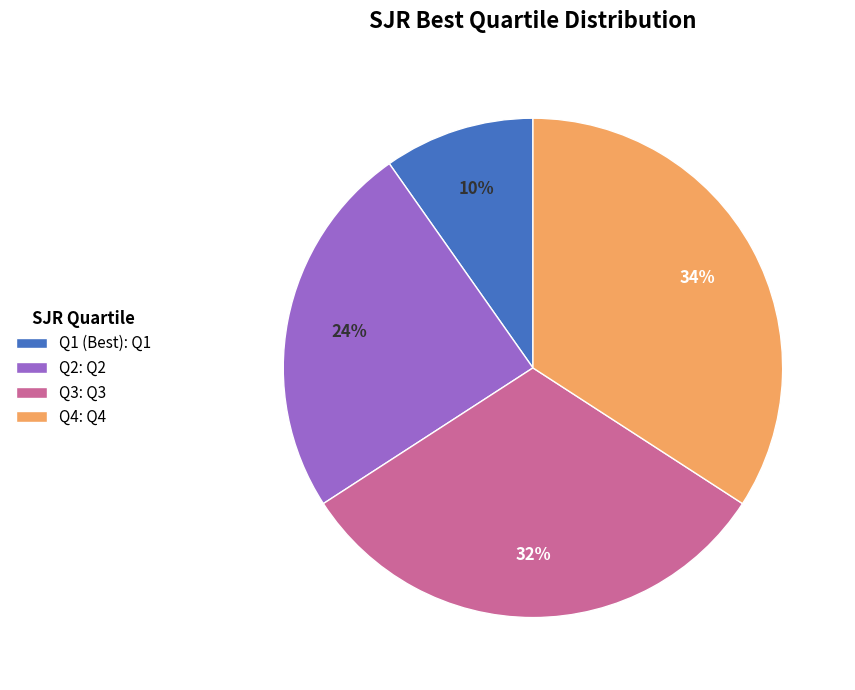

Which has a higher value, Q2 or Q4?

Q4